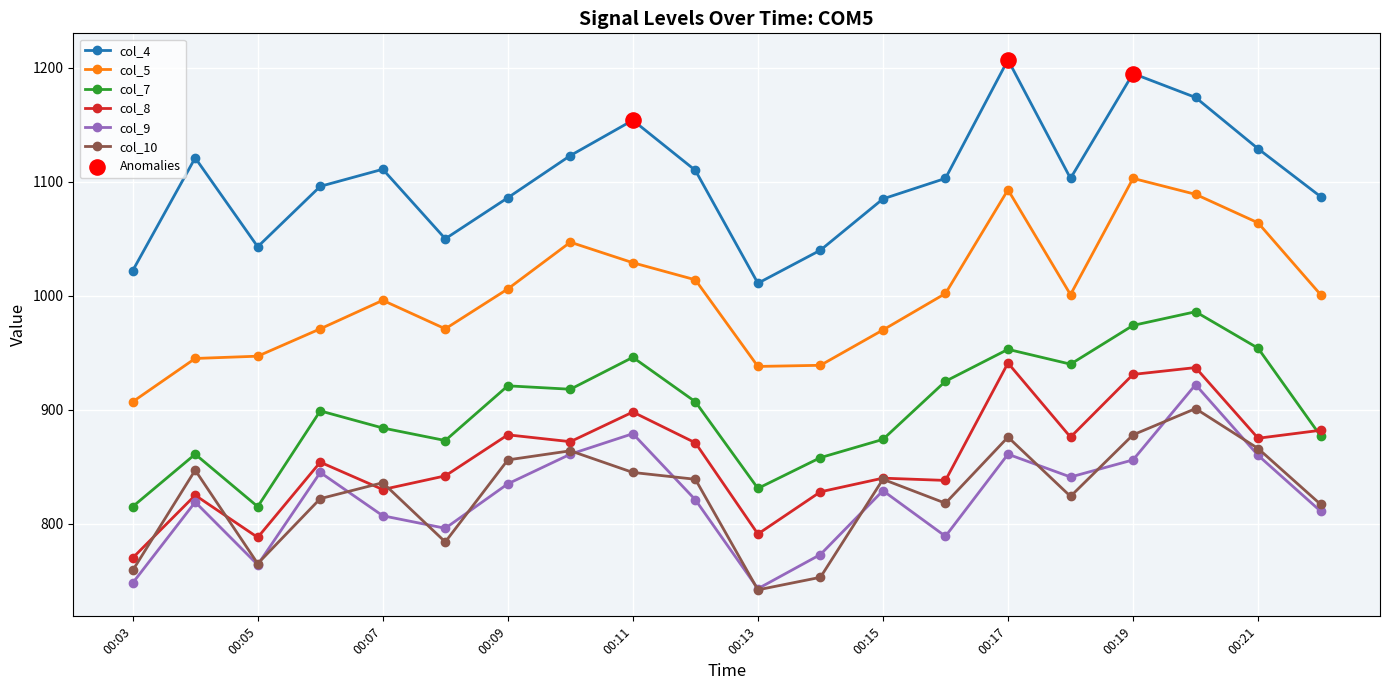

What is the value of the col_9 point at the 11th from the left?

743